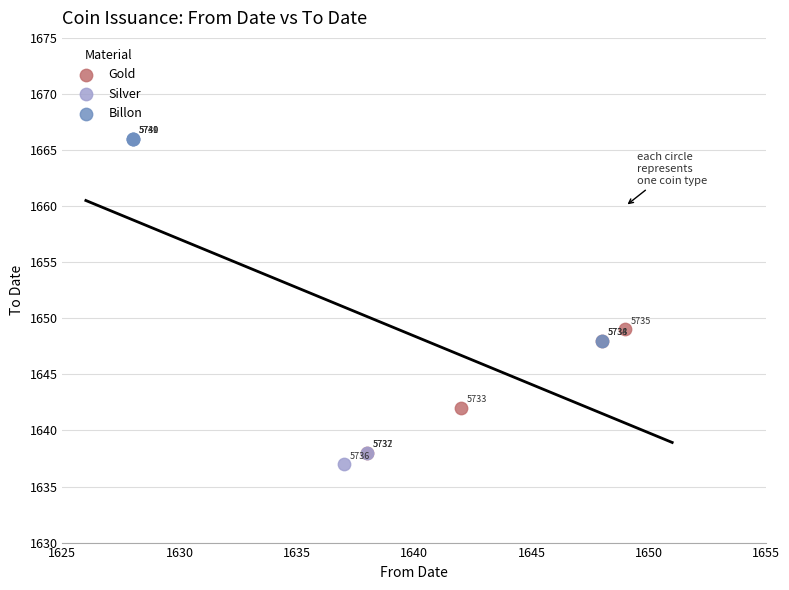

Which series has the largest Y range (max minus min)?

Billon